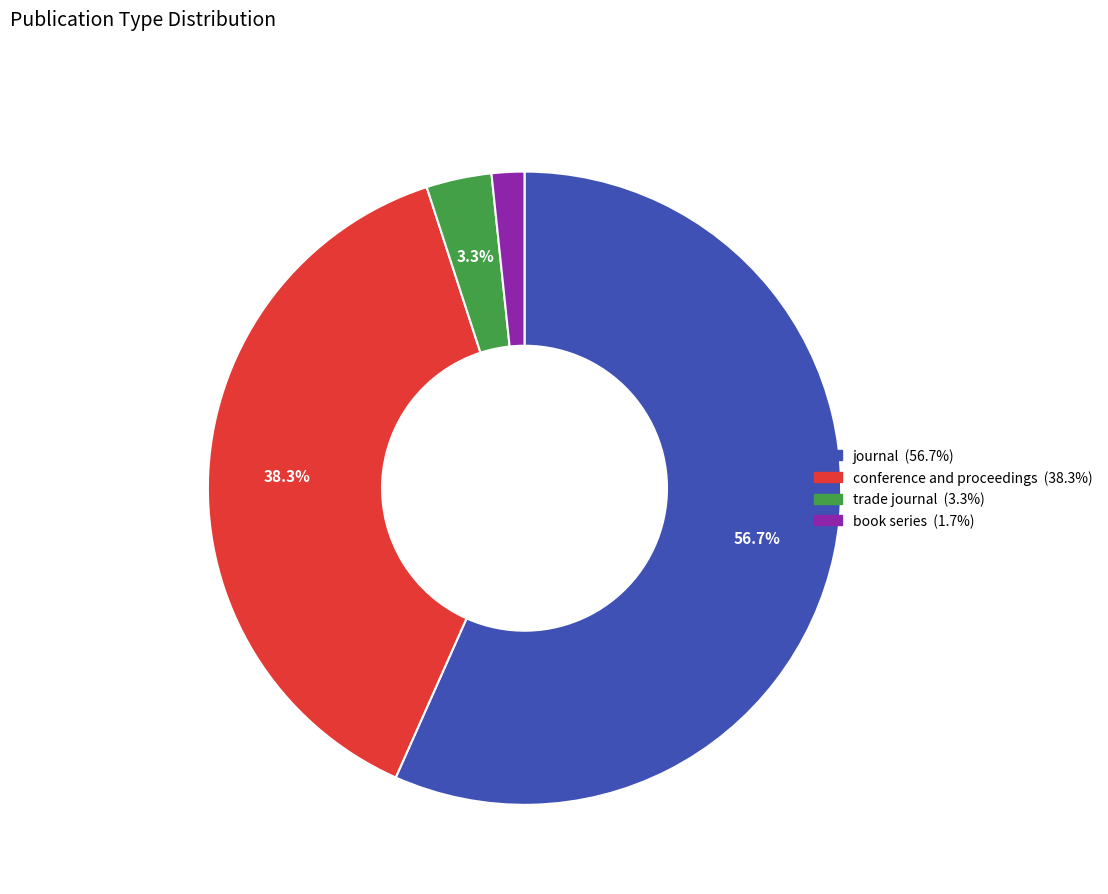

How much of the chart is everything except conference and proceedings?

61.7%